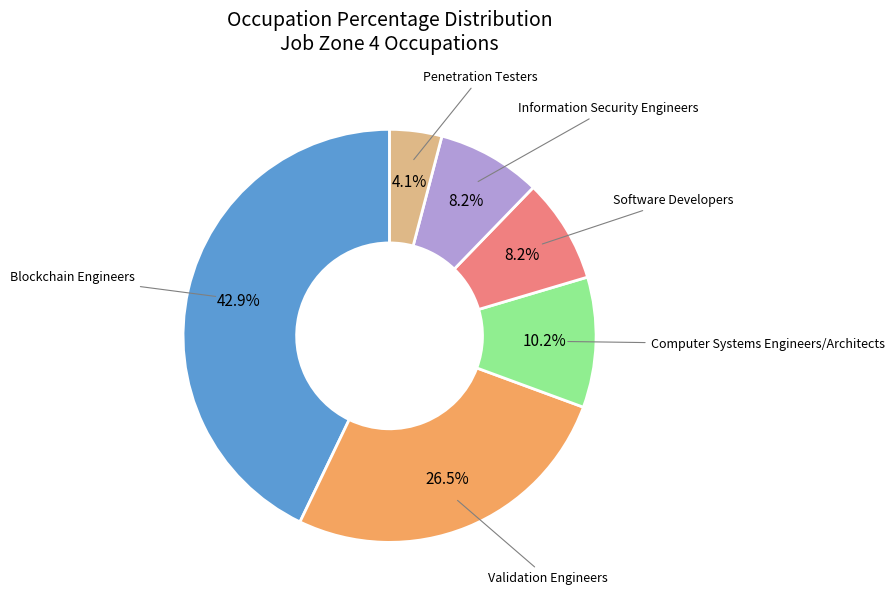

Does any single category account for the majority?

No